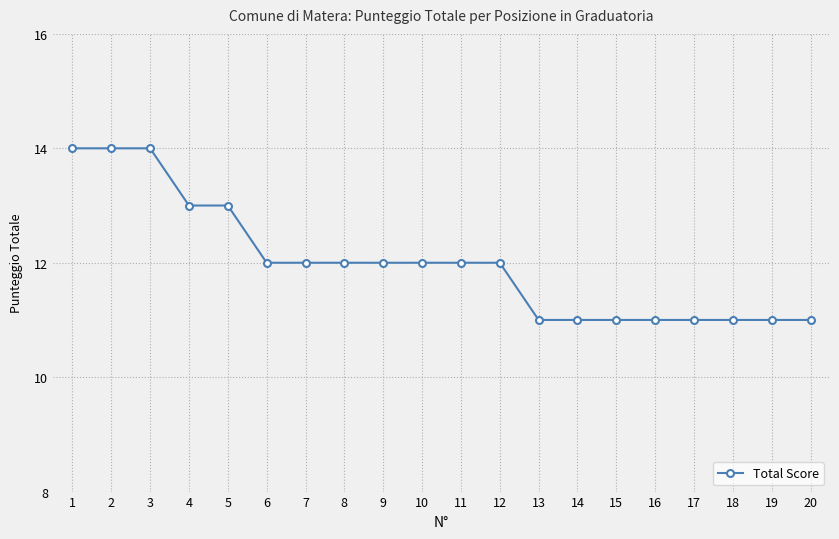

What is the value of the 3rd point from the left?

14